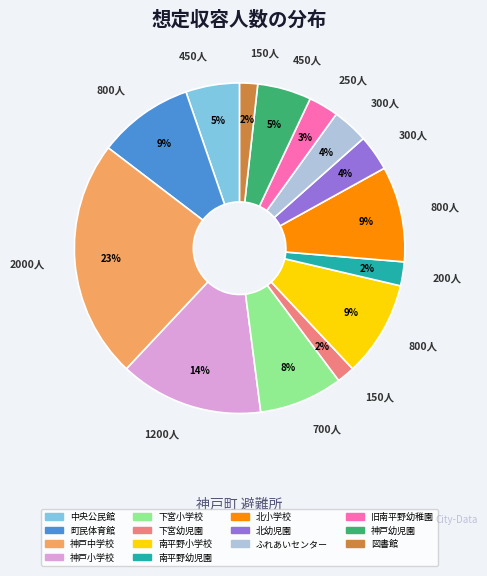

Between 中央公民館 and 神戸小学校, which is larger?

神戸小学校